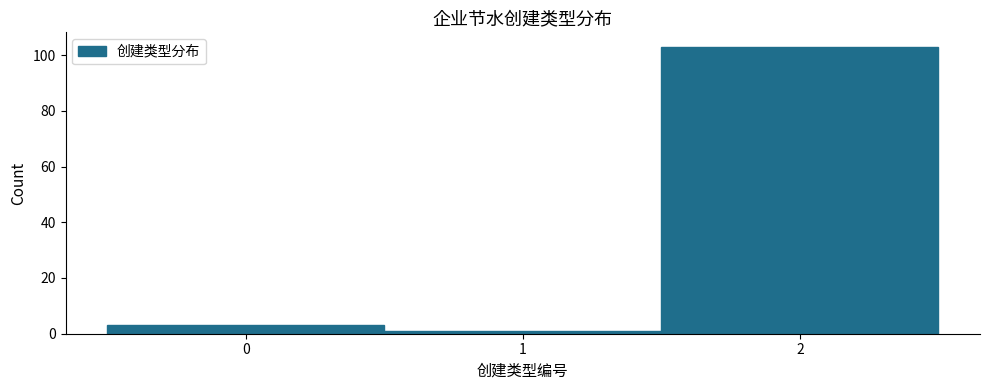

Reading left to right, list every bar in this chart as the range it spans on the x-axis followed by its height. The values are not printed on the chart, so give them approximately, as read against the axis.

-0.5 to 0.5: 4
0.5 to 1.5: under 2
1.5 to 2.5: 104